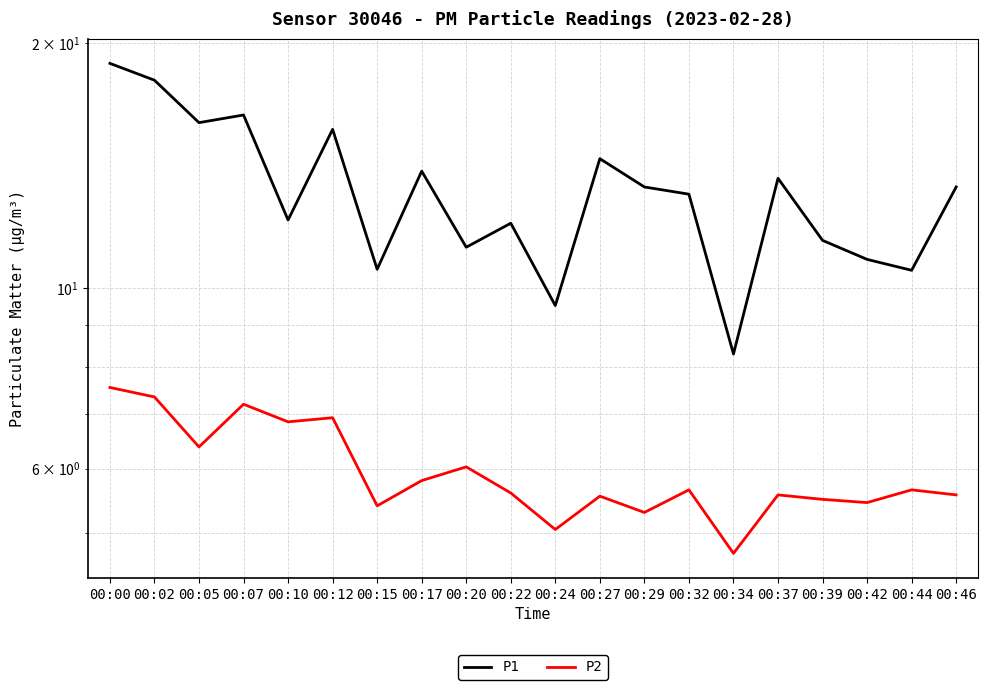

Rank the series by their average value, from highest to lowest.

P1, P2